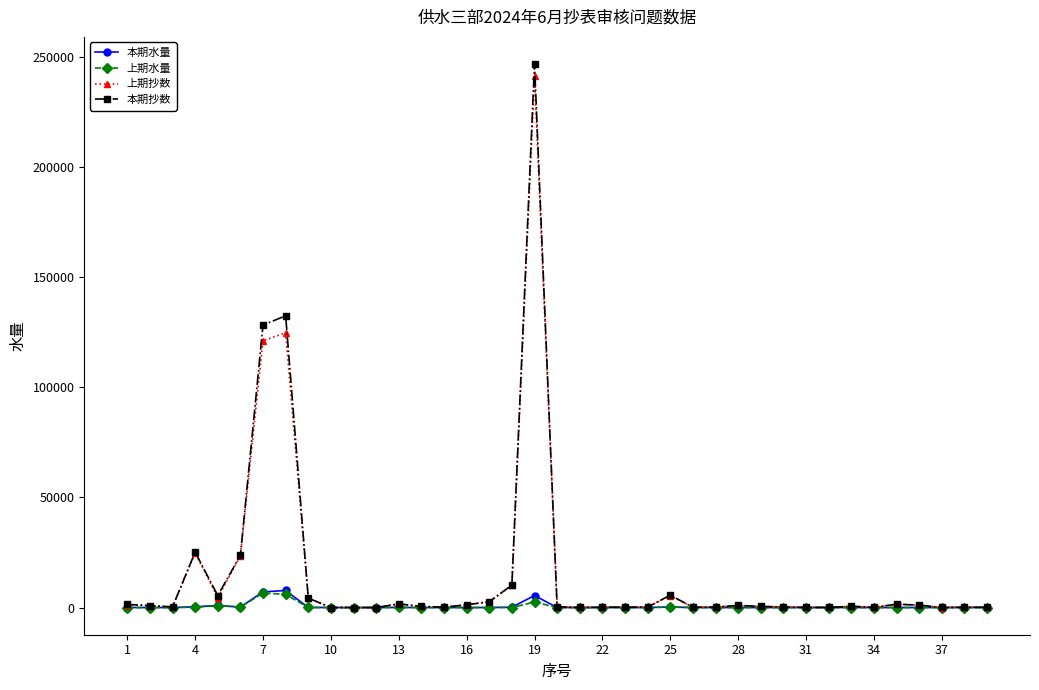

What is the maximum value shown in the chart?

246829